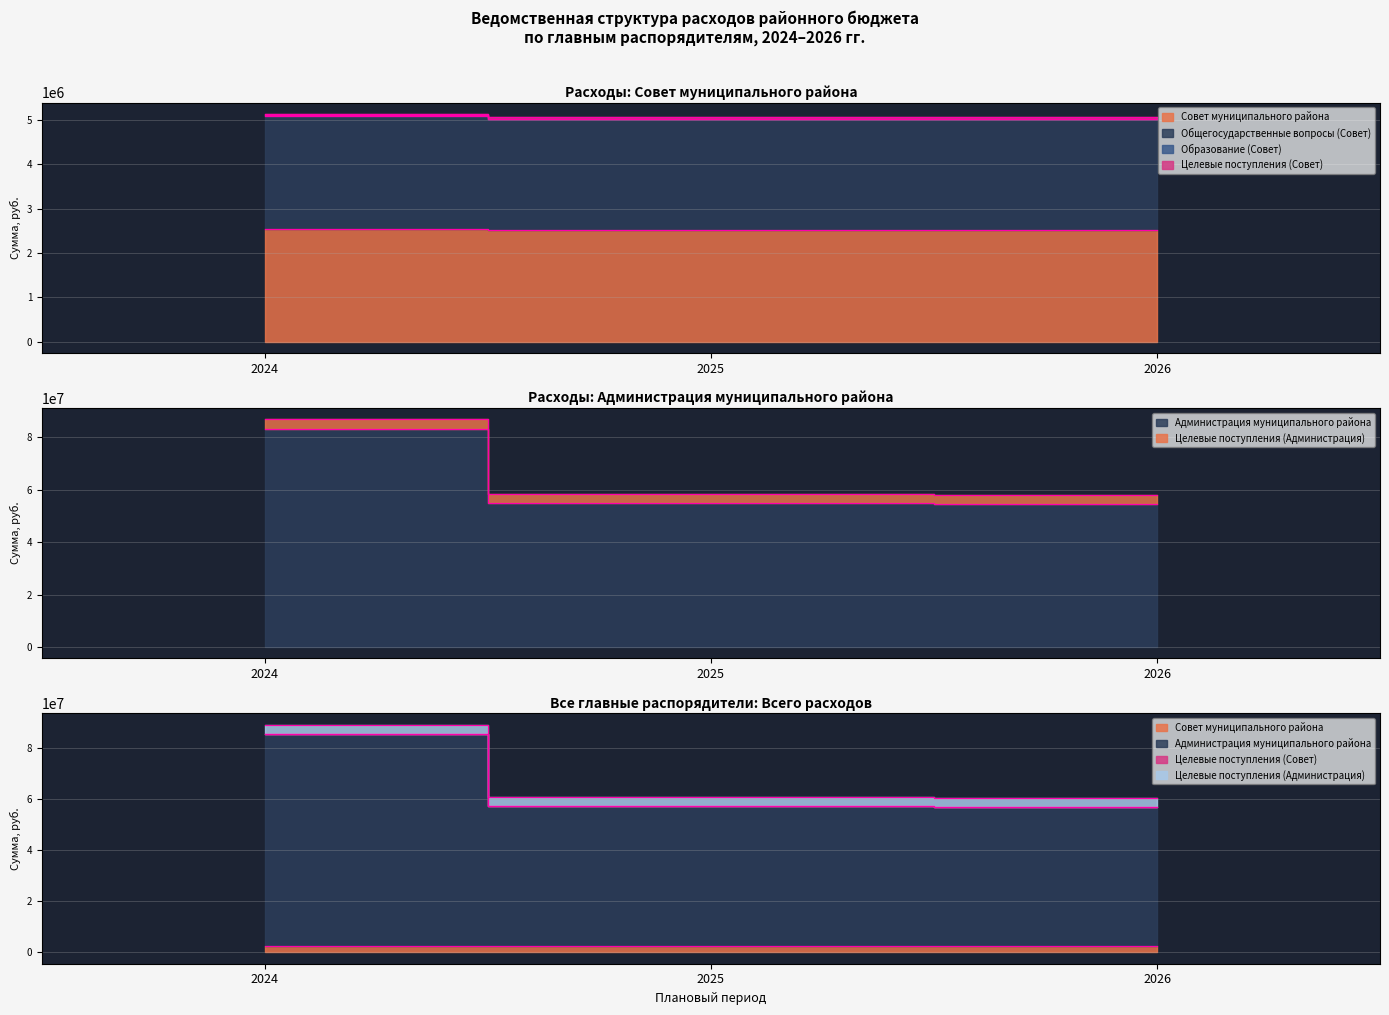

What is the approximate value of Администрация муниципального района at 2025?

54778423.0